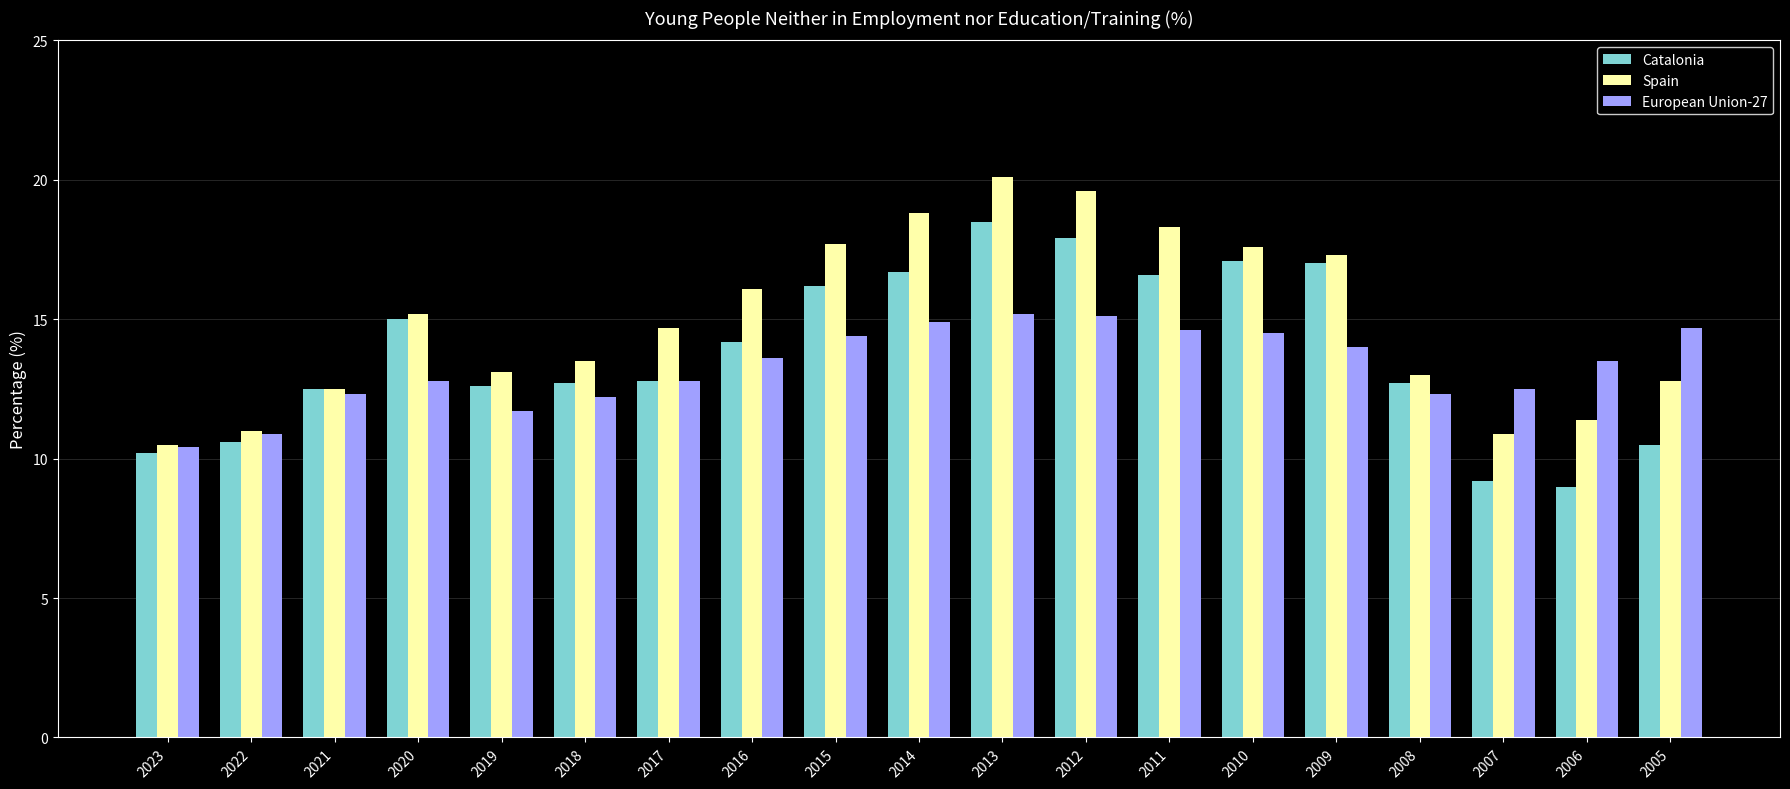

Which series has the largest total across all categories?

Spain